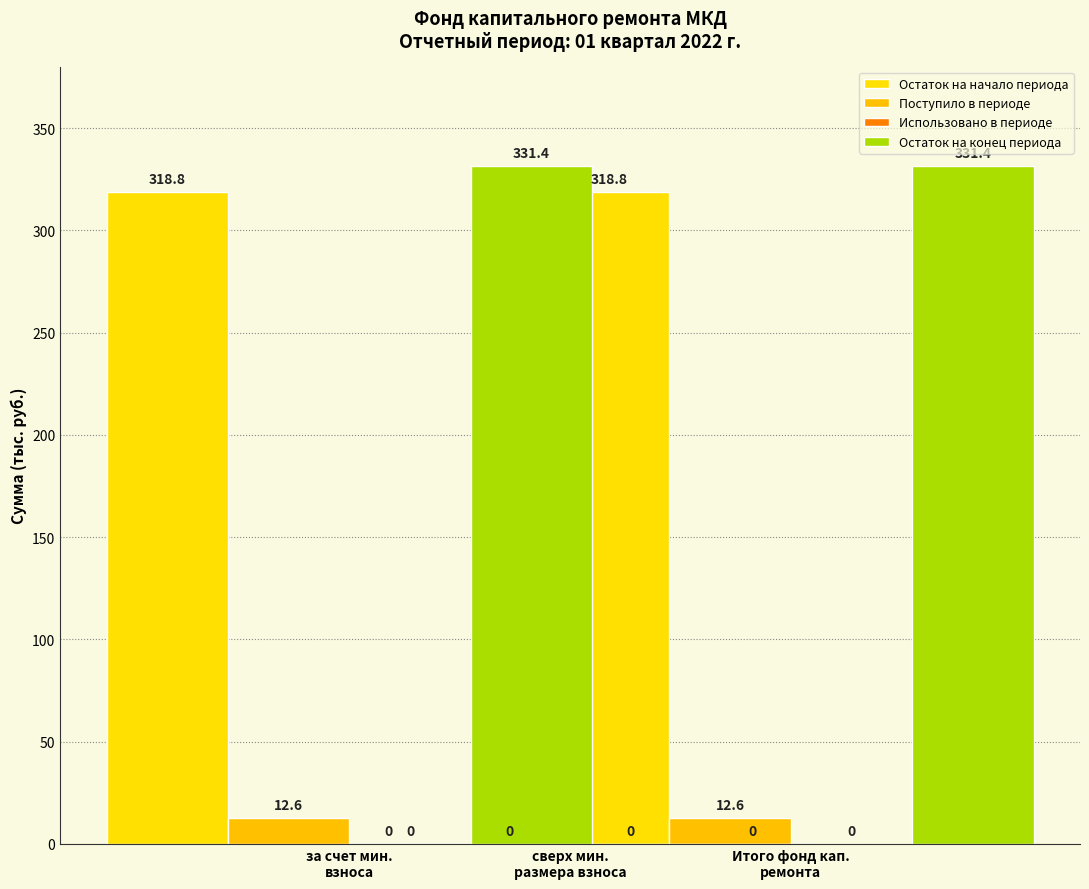

Rank the categories by Остаток на начало периода value from highest to lowest.

за счет мин.
взноса, Итого фонд кап.
ремонта, сверх мин.
размера взноса